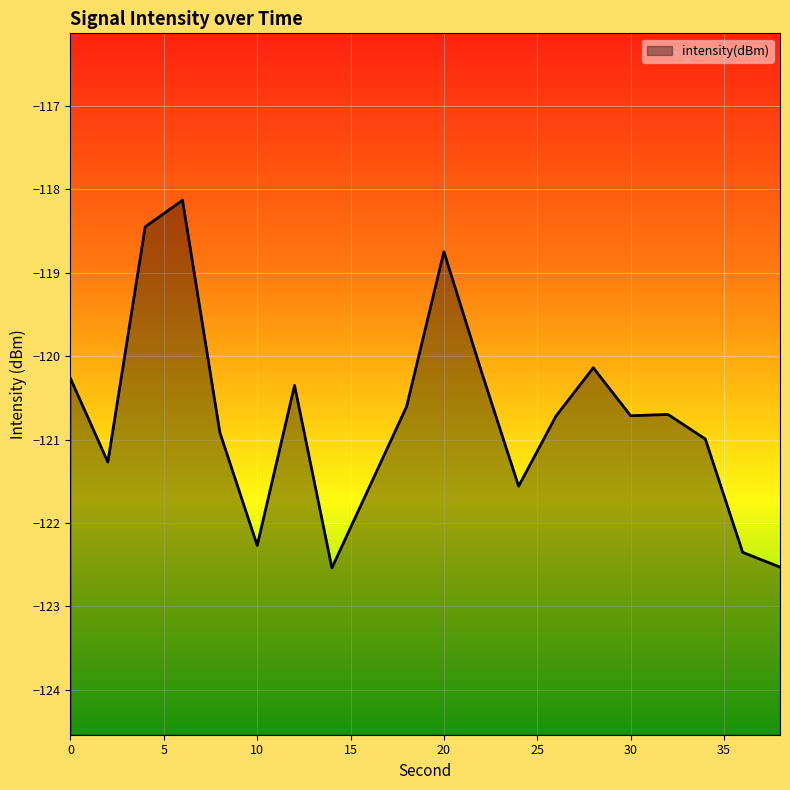

Rank the categories by value from lowest to highest.

14, 38, 36, 10, 16, 24, 2, 34, 8, 26, 30, 32, 18, 12, 0, 22, 28, 20, 4, 6